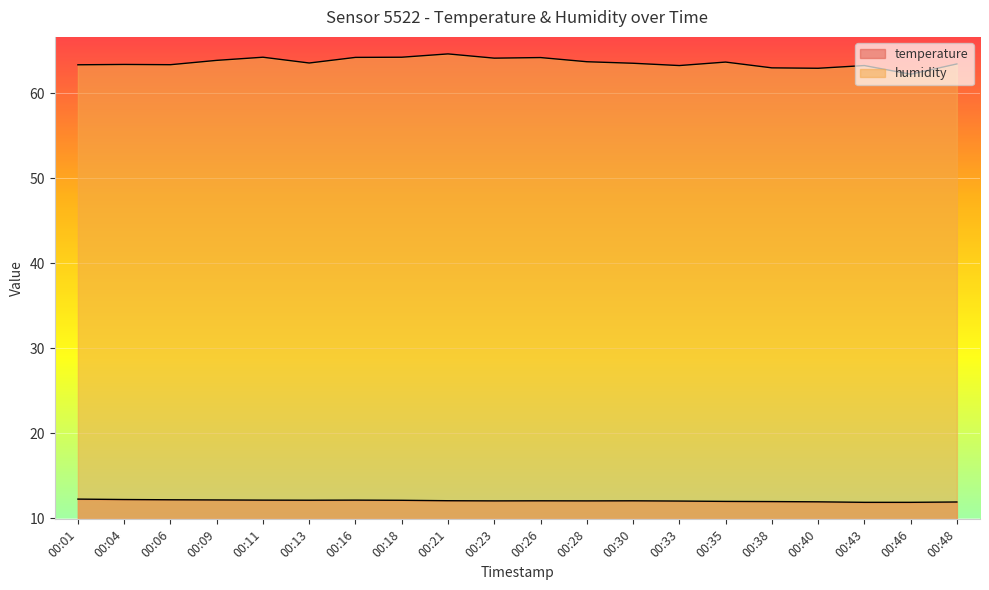

Is the value of temperature at 00:33 greater than the value of humidity at 00:01?

No